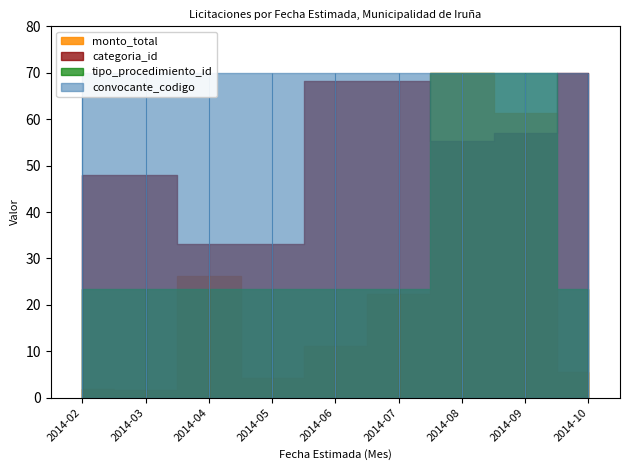

What is the minimum value shown in the chart?

1